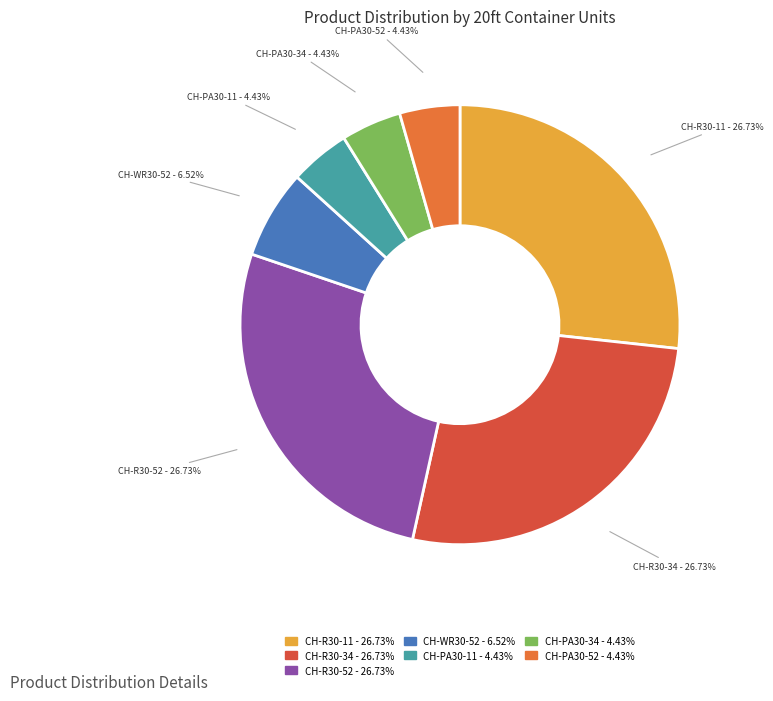

Between CH-PA30-34 - 4.43% and CH-R30-11 - 26.73%, which is larger?

CH-R30-11 - 26.73%